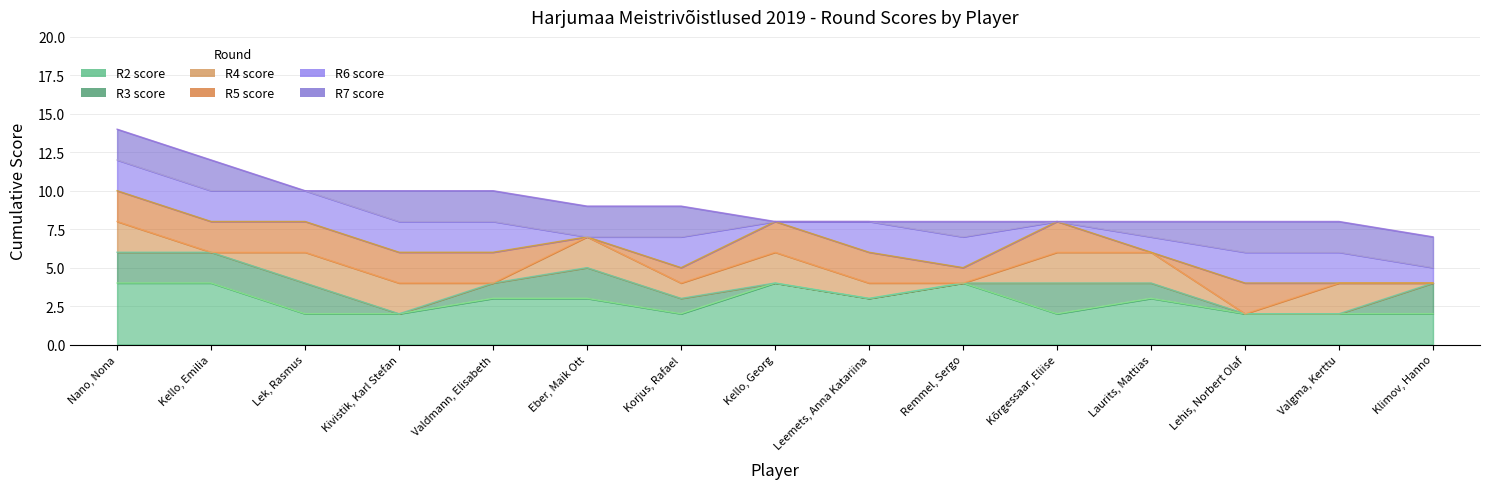

Does the chart display data point markers on the line(s)?

No